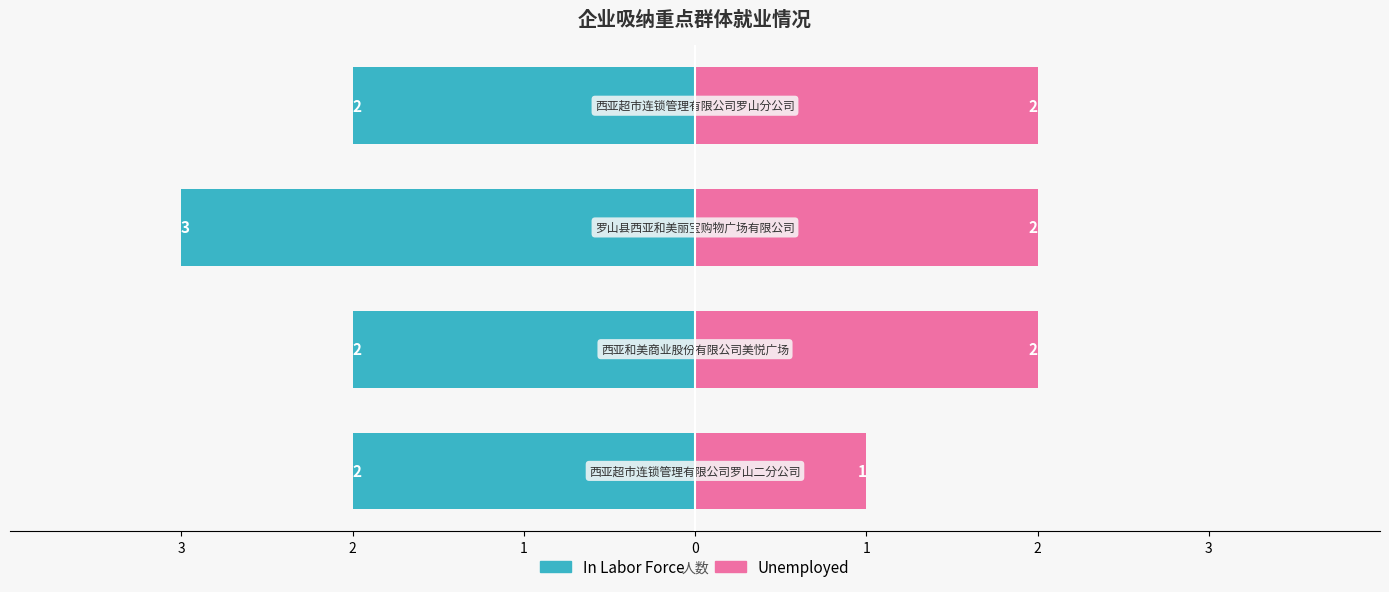

What are all the series names shown in the legend?

In Labor Force, Unemployed